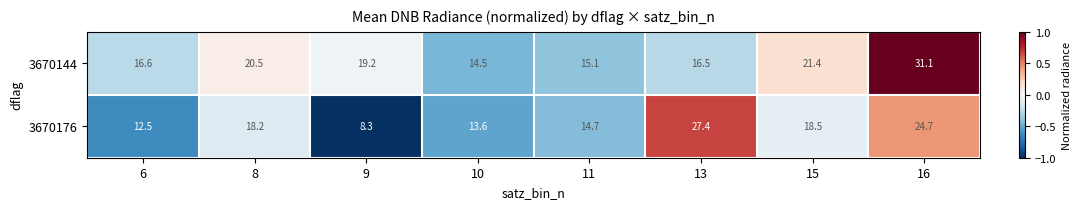

Rank the series at 11 from lowest to highest value.

3670176, 3670144